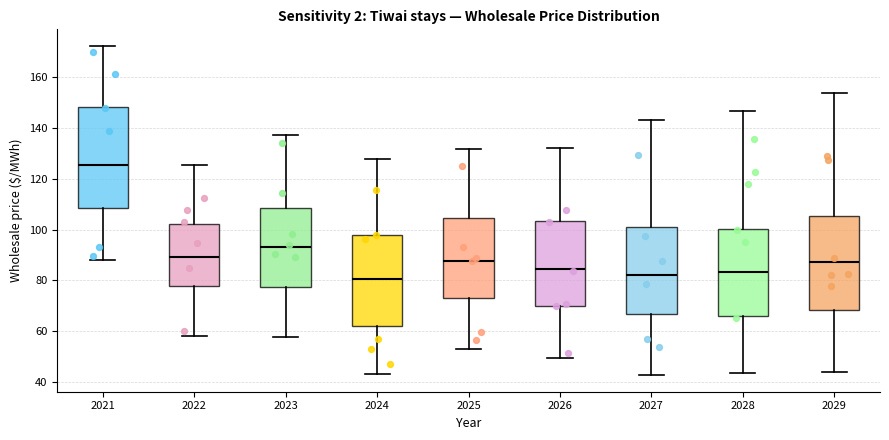

Where does the median line of the box at x = 2022 sit on the y-axis? The values are not printed on the chart, so give them approximately, as read against the axis.

90